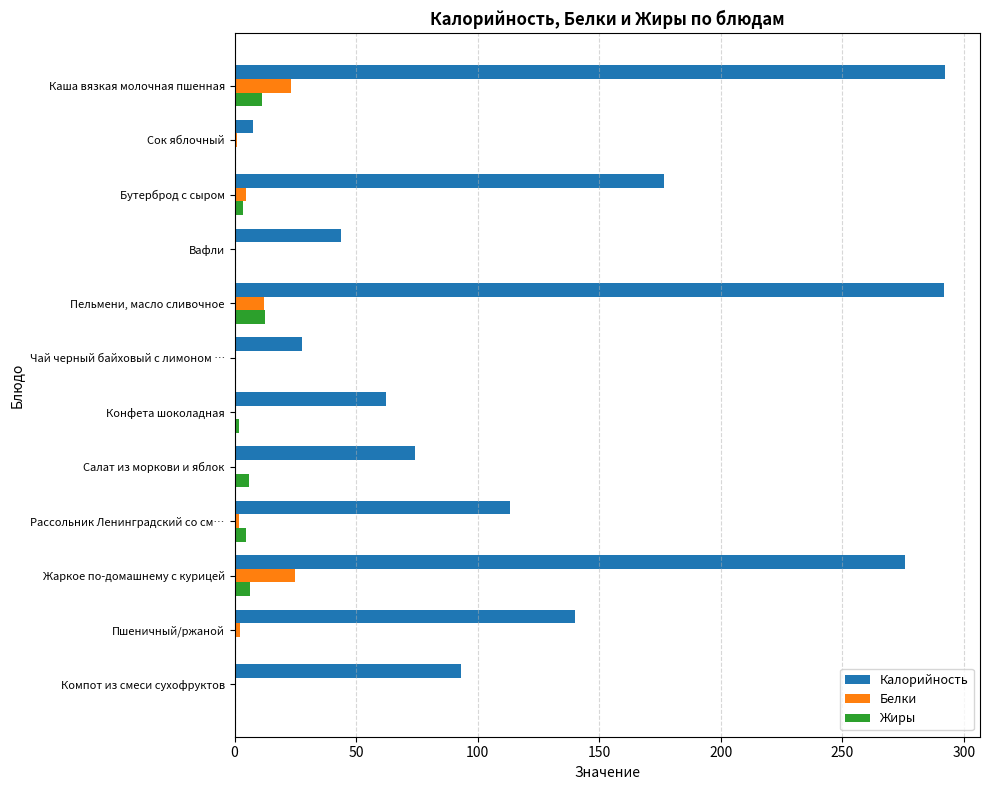

What is the sum of all Жиры values?

47.7